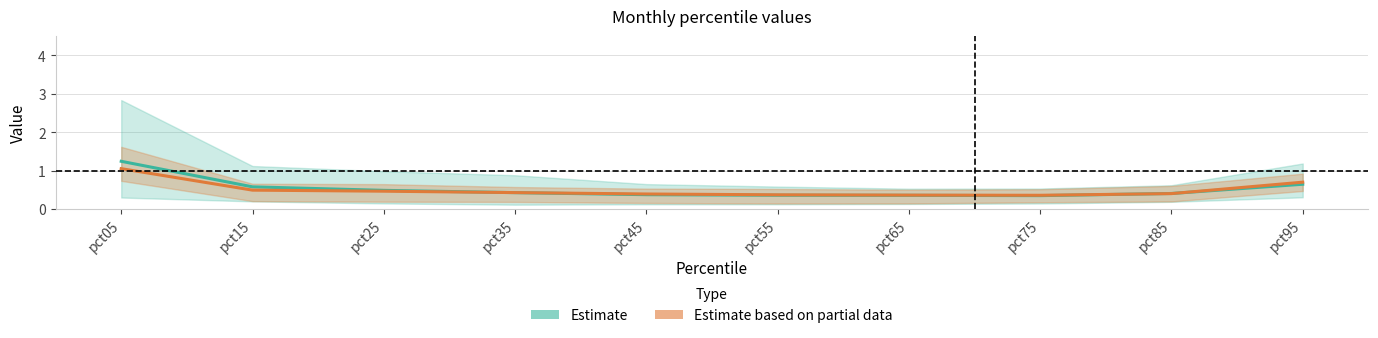

List the labels in order of Estimate value, smallest first.

pct75, pct65, pct55, pct45, pct85, pct35, pct25, pct15, pct95, pct05